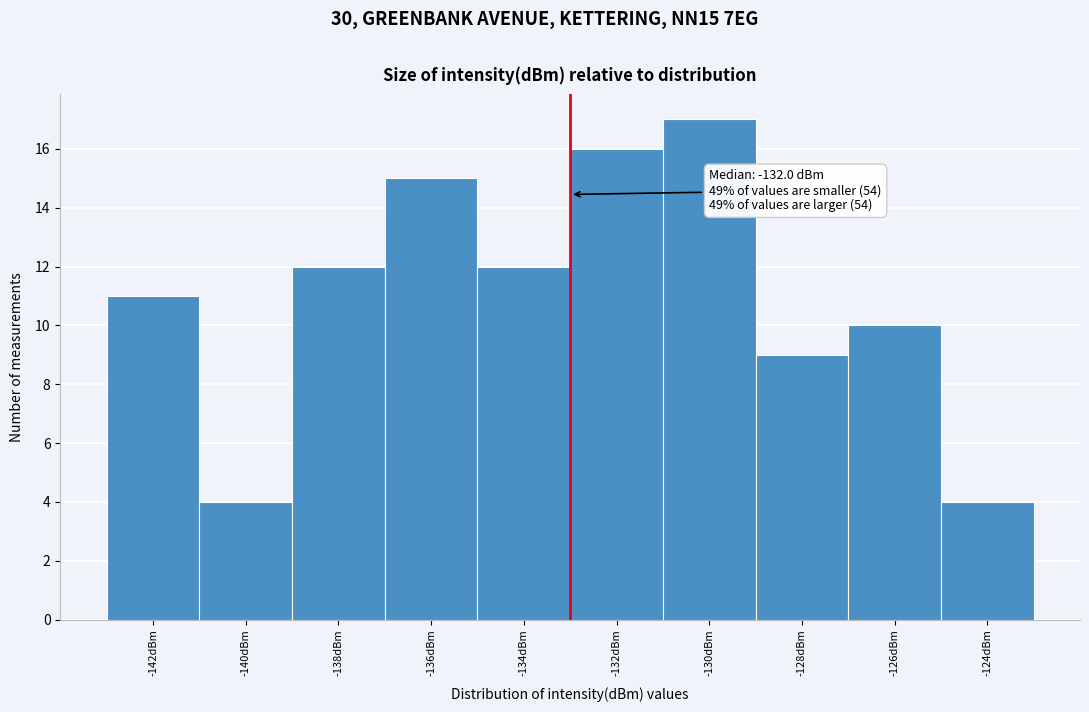

Reading left to right, transcribe all the data shown in this chart.

11	4	12	15	12	16	17	9	10	4